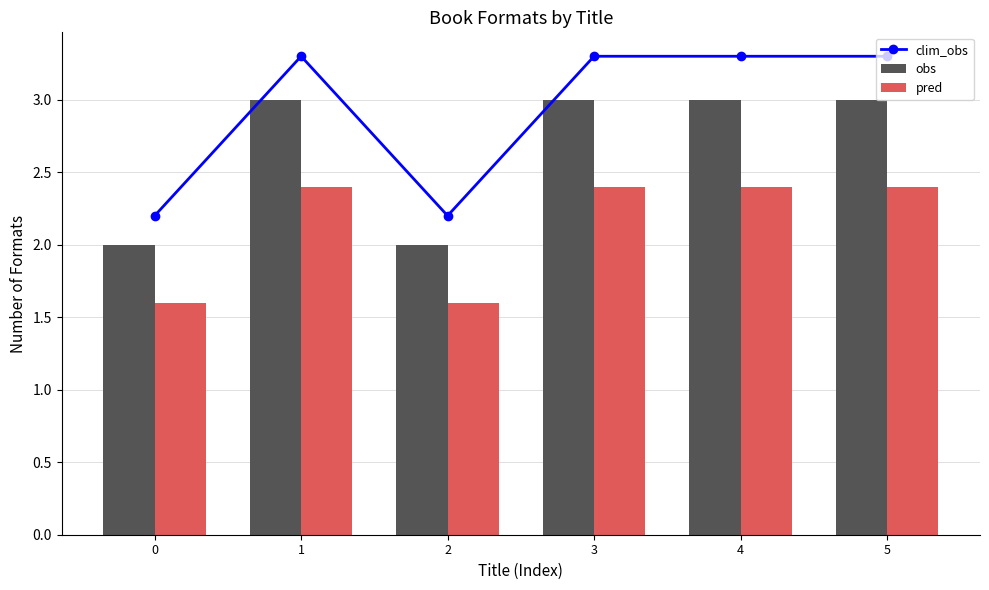

Which series has the widest spread of values?

clim_obs